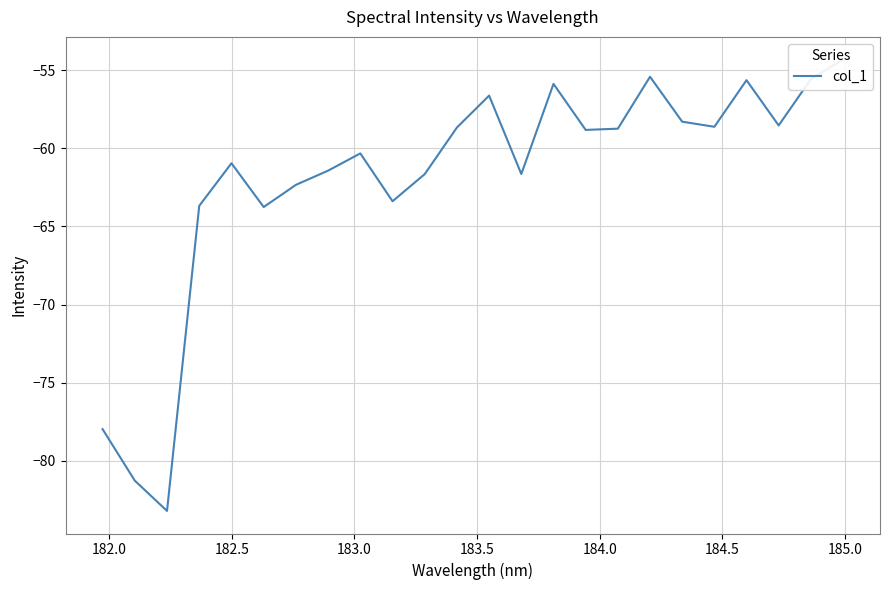

What is the difference between the second highest and second lowest values?

25.9